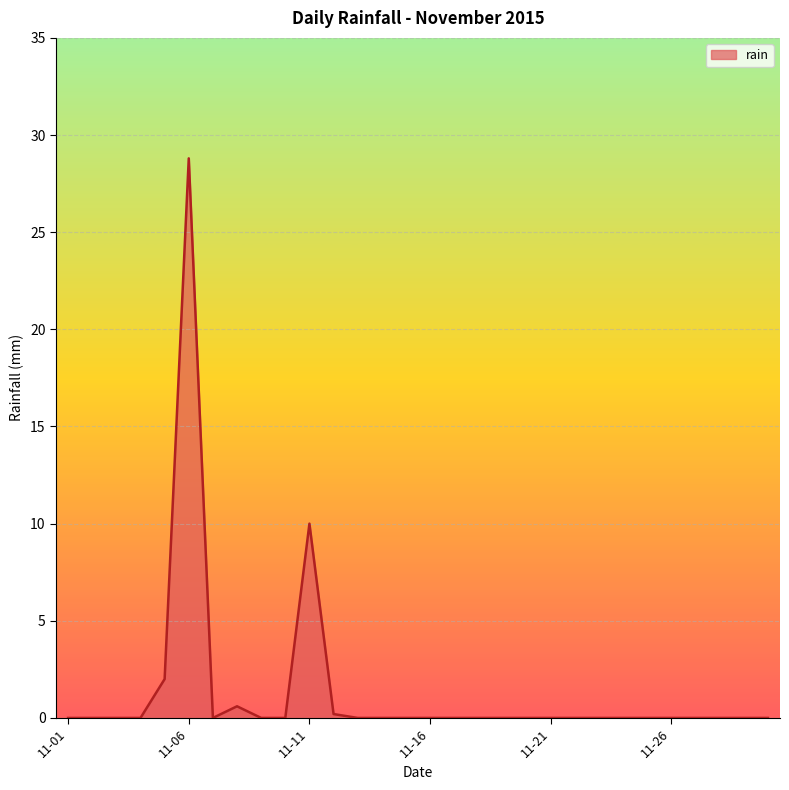

Does the chart display data point markers on the line(s)?

No